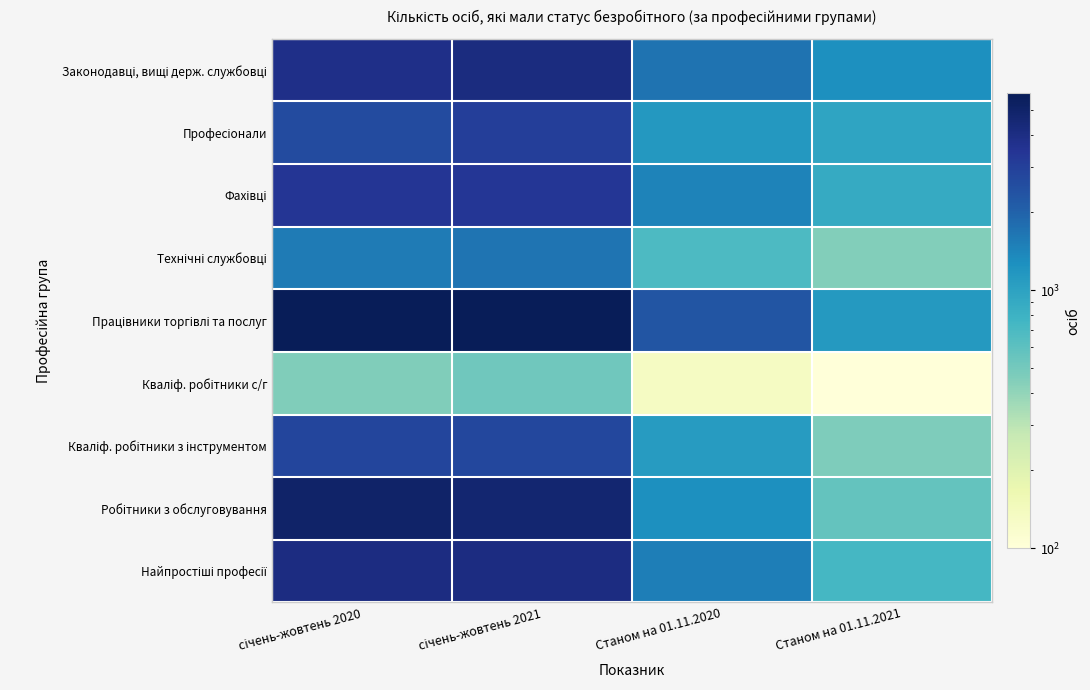

What is the maximum value shown in the chart?

5788